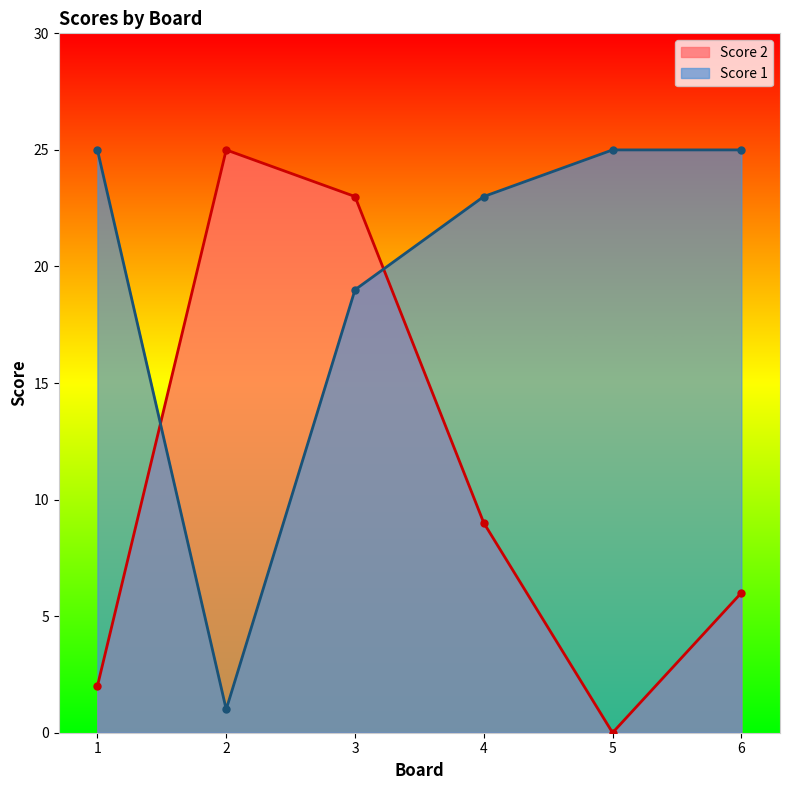

Reading left to right, transcribe all the data shown in this chart.

Score 2: 1=2	2=25	3=23	4=9	5=0	6=6
Score 1: 1=25	2=1	3=19	4=23	5=25	6=25